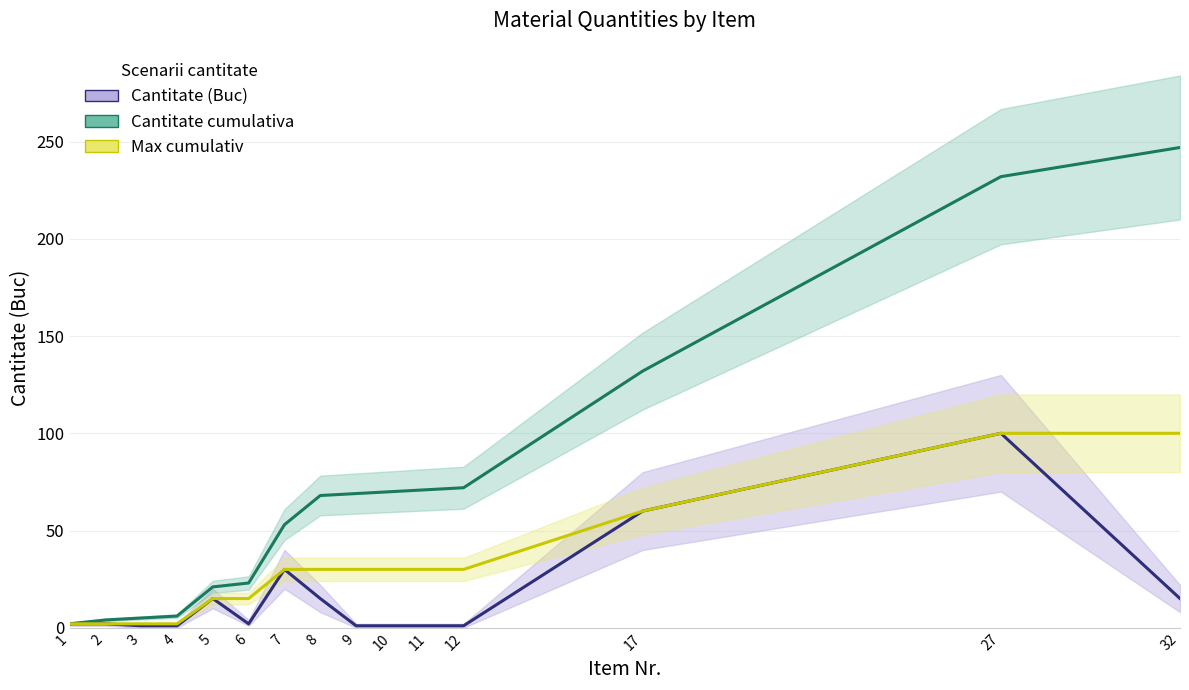

True or false: Cantitate (Buc) and Max cumulativ intersect in this chart.

False